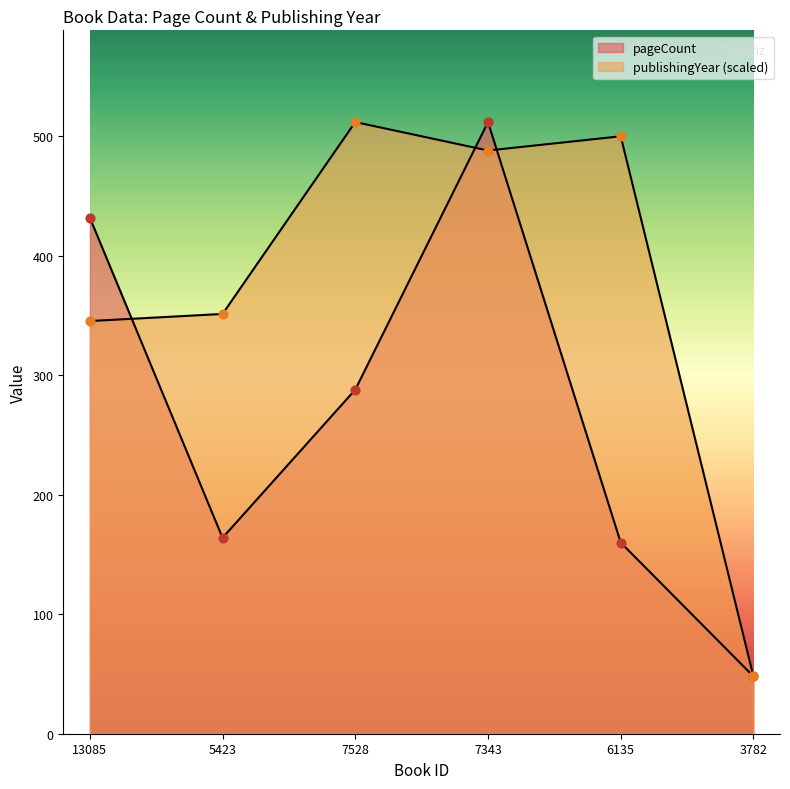

Is the value of pageCount at 7528 greater than the value of publishingYear at 7343?

No